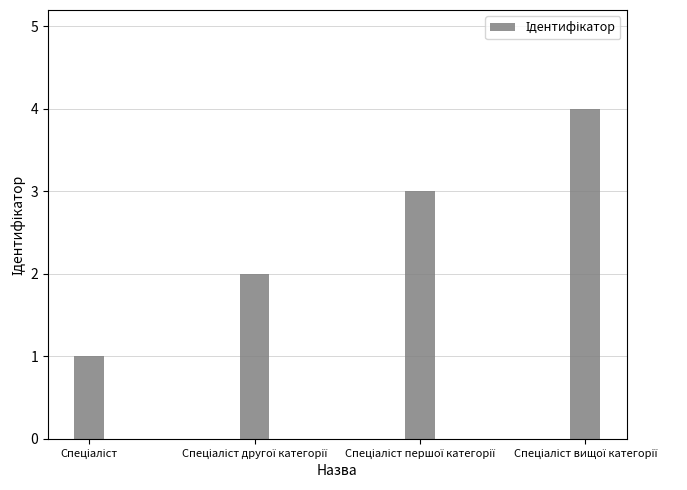

What is the maximum value shown in the chart?

4